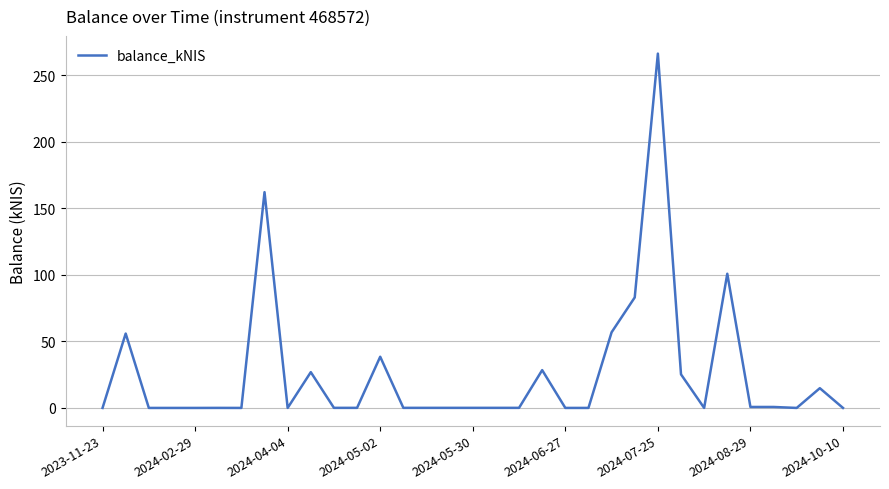

What is the maximum value shown in the chart?

266.3